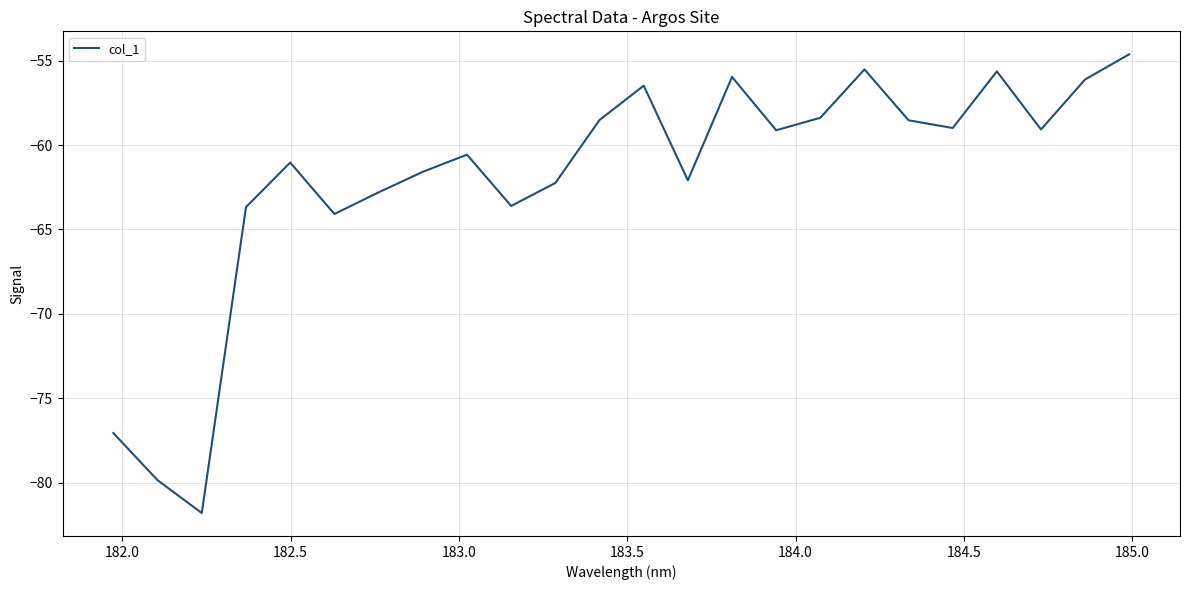

What is the minimum value shown in the chart?

-81.8